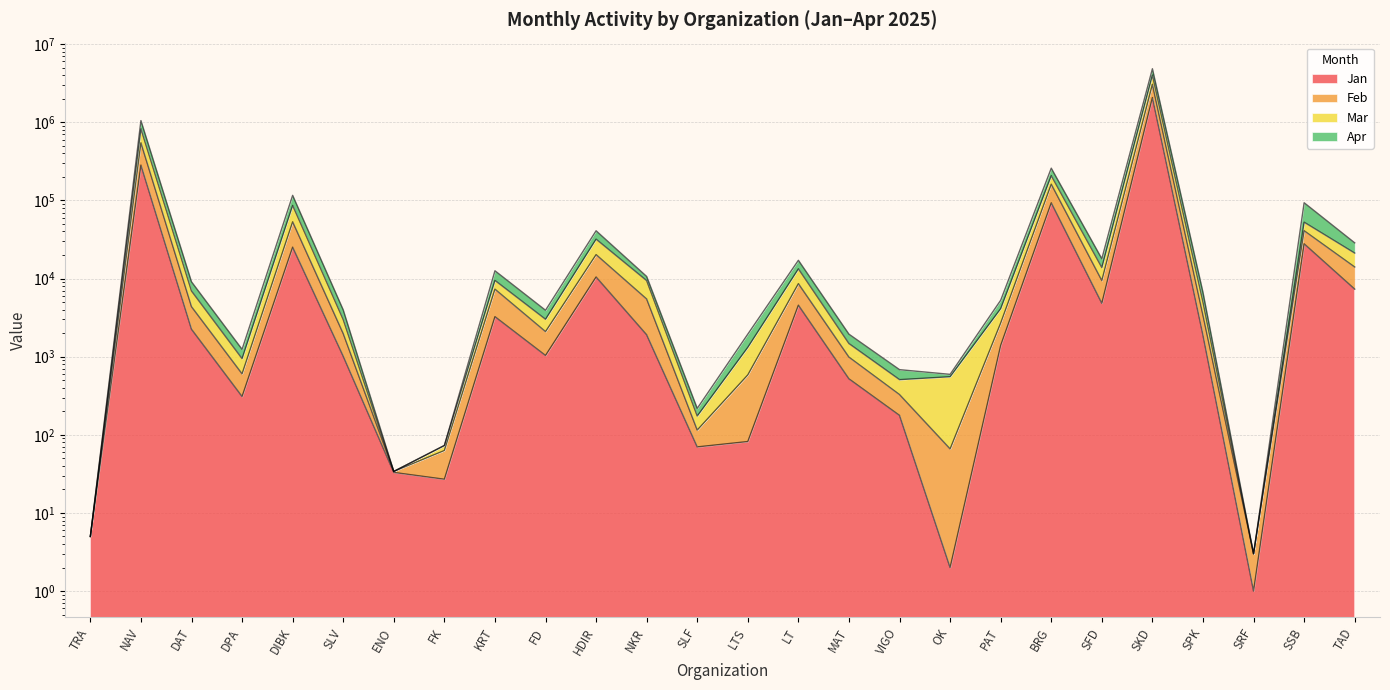

True or false: Apr and Mar intersect in this chart.

False